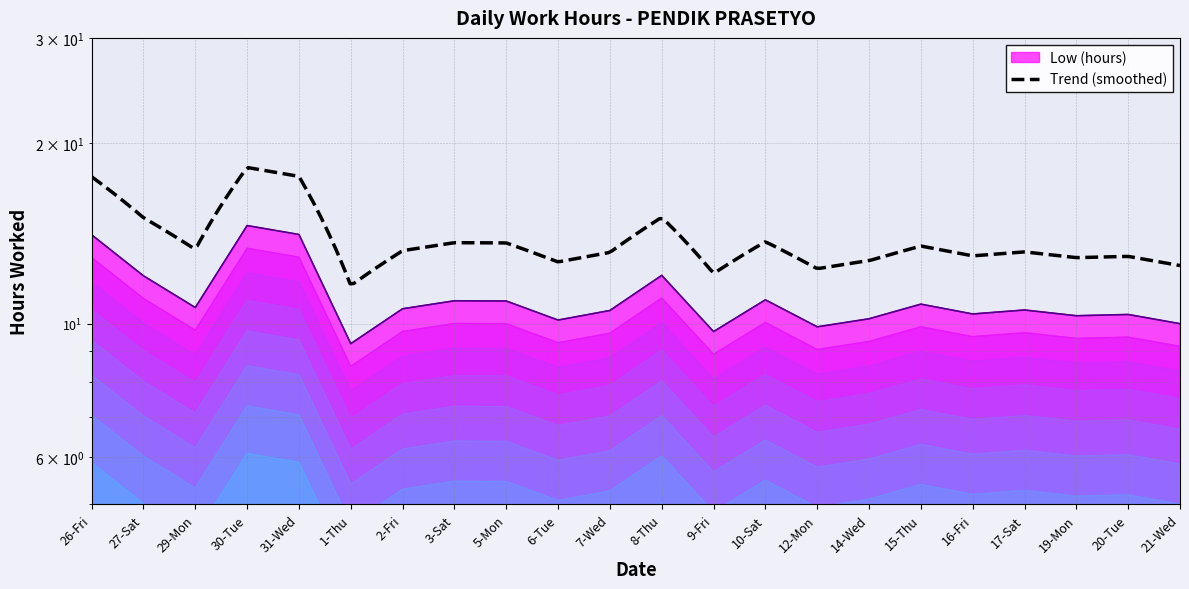

Count the number of data series in this chart.

1